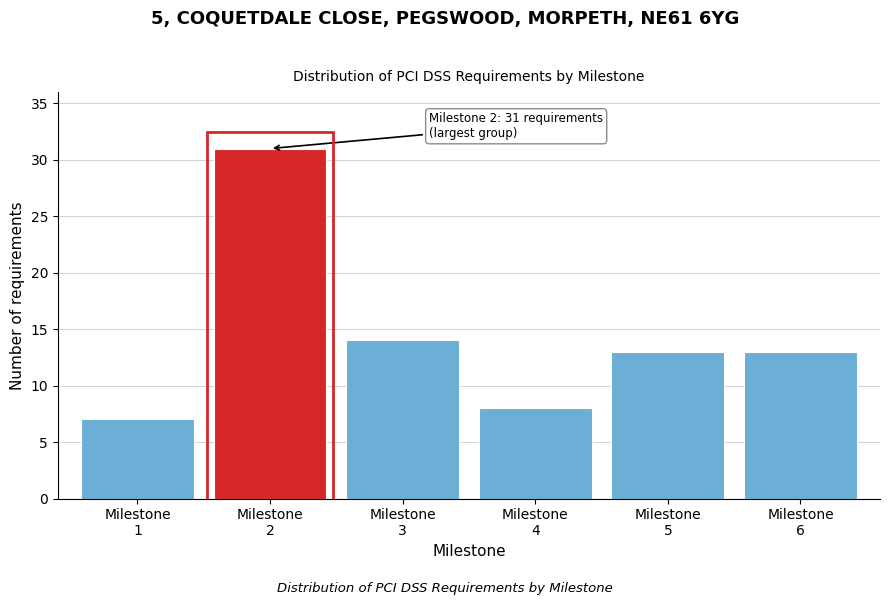

Reading left to right, list all the values displayed in this chart.

7	31	14	8	13	13